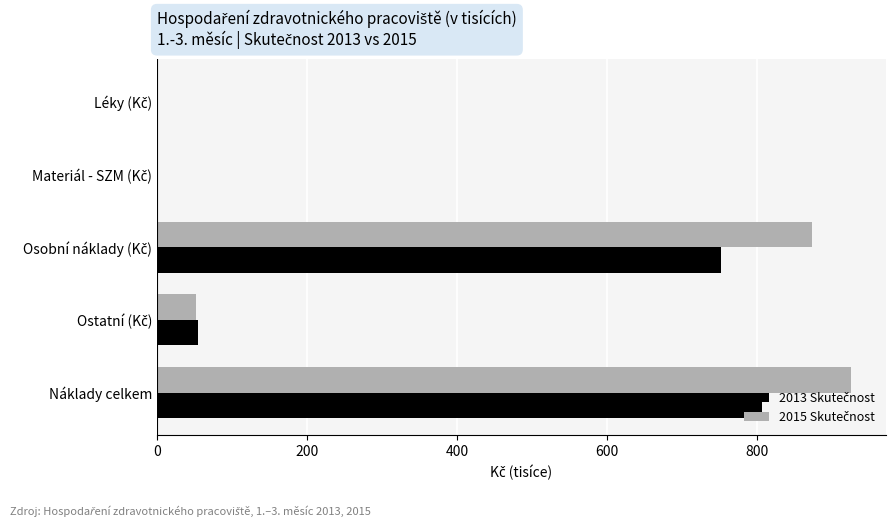

What is the greatest value displayed?

925.4